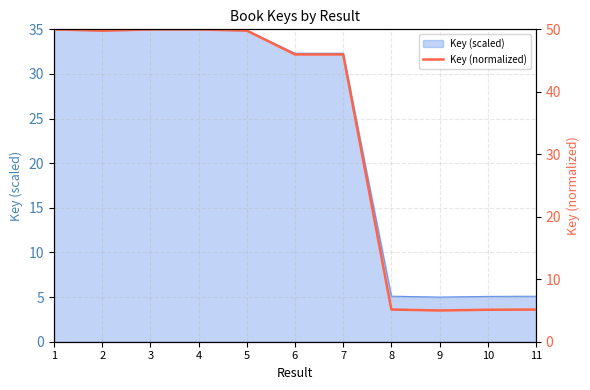

Where is the first local maximum?

3